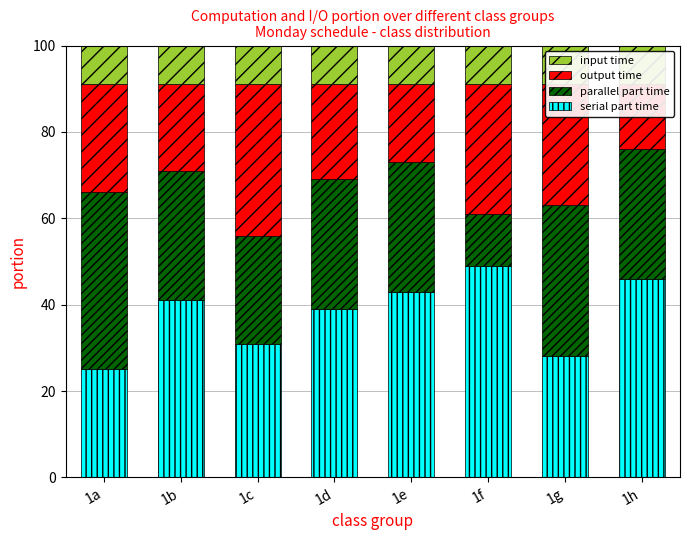

What is the difference between the highest and lowest values at 1g?

26